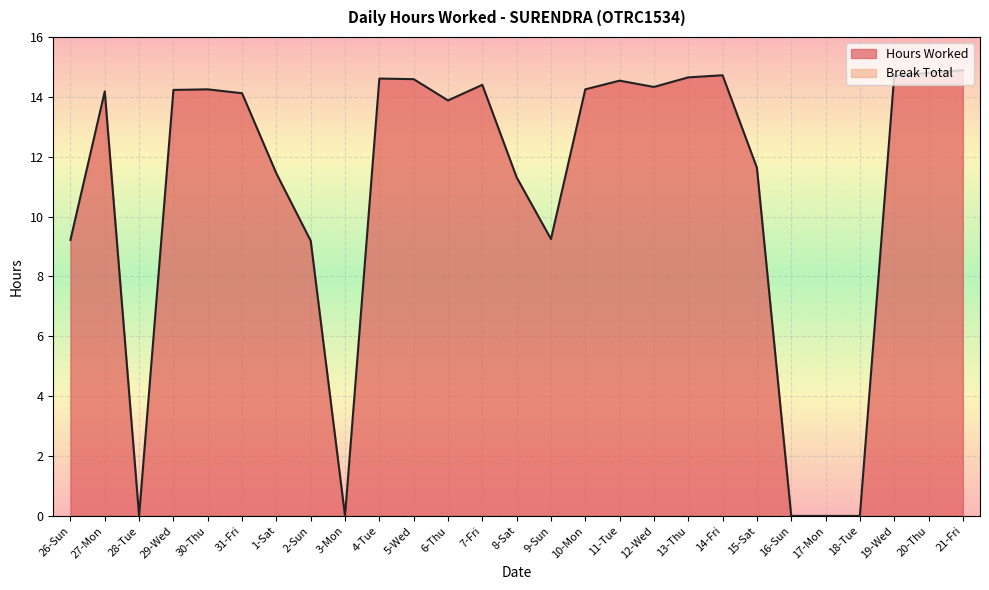

How many points are lower than both their immediate neighbors (excluding endpoints)?

5